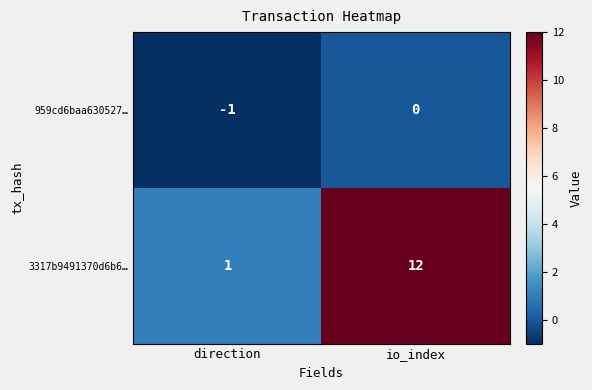

List the series in order of their overall mean, lowest first.

959cd6baa630527…, 3317b9491370d6b6…